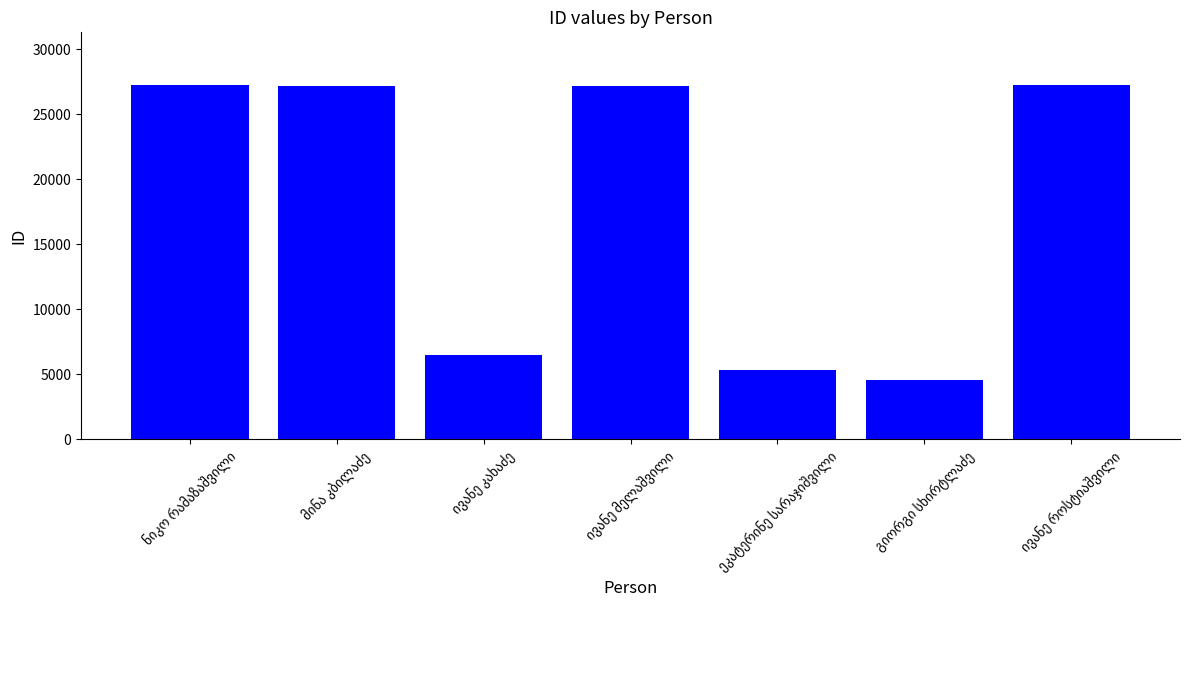

Are the bars horizontal?

No